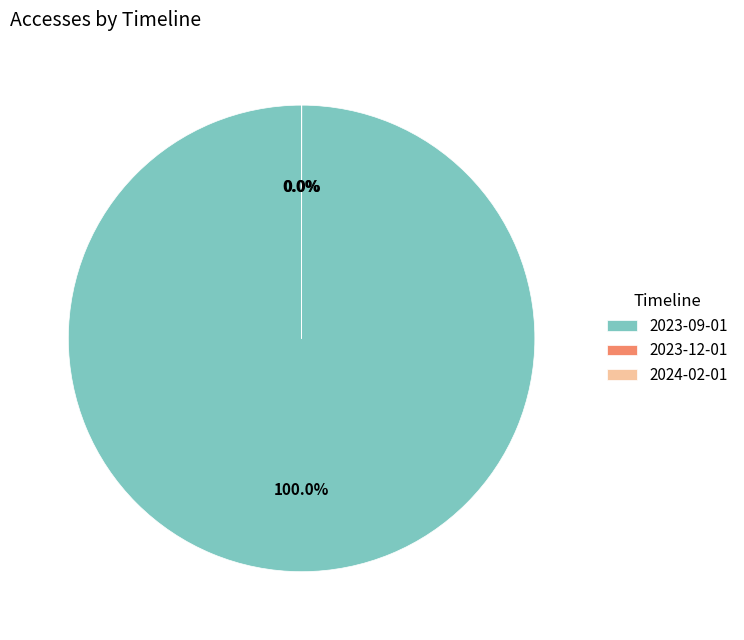

Which slice is the largest?

2023-09-01